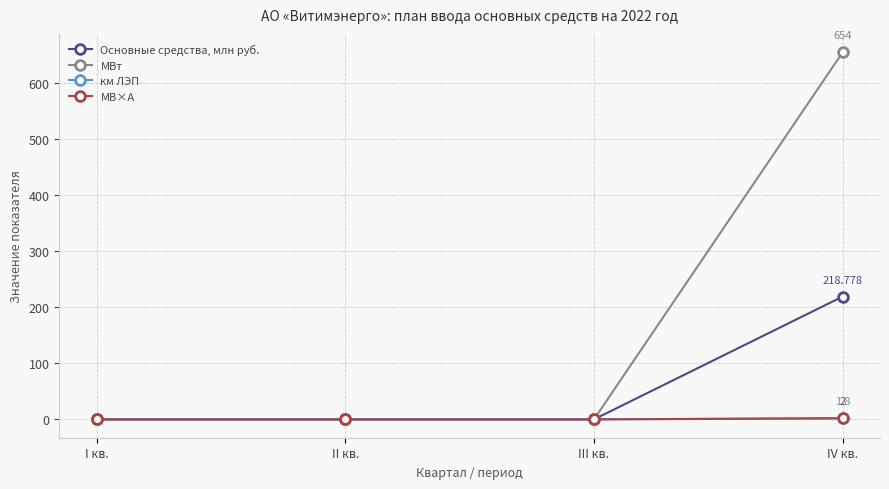

The МВ×А series shows 2.0 at IV кв.. True or false?

True